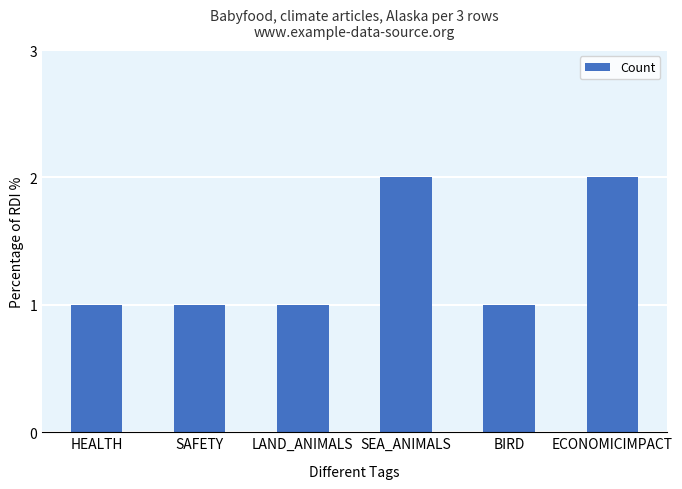

What is the value of the 1st bar from the left?

1